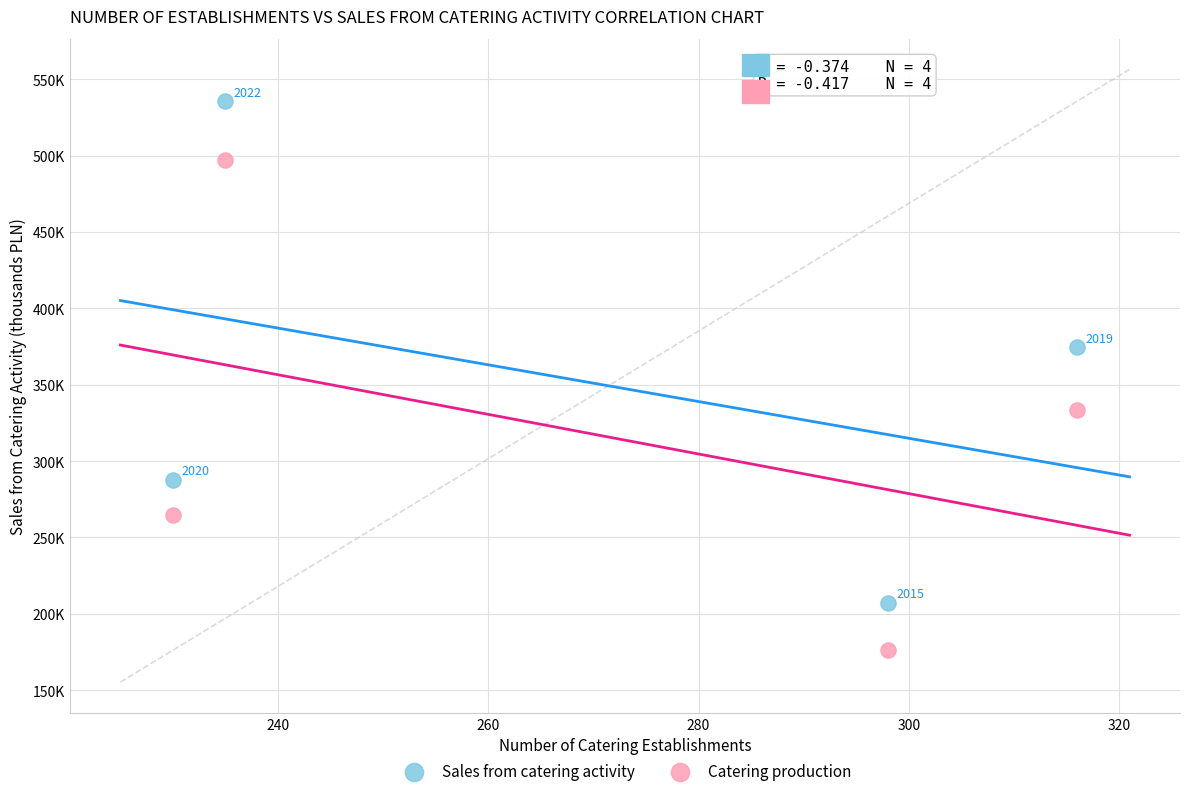

Which series reaches the maximum Y coordinate?

Sales from catering activity